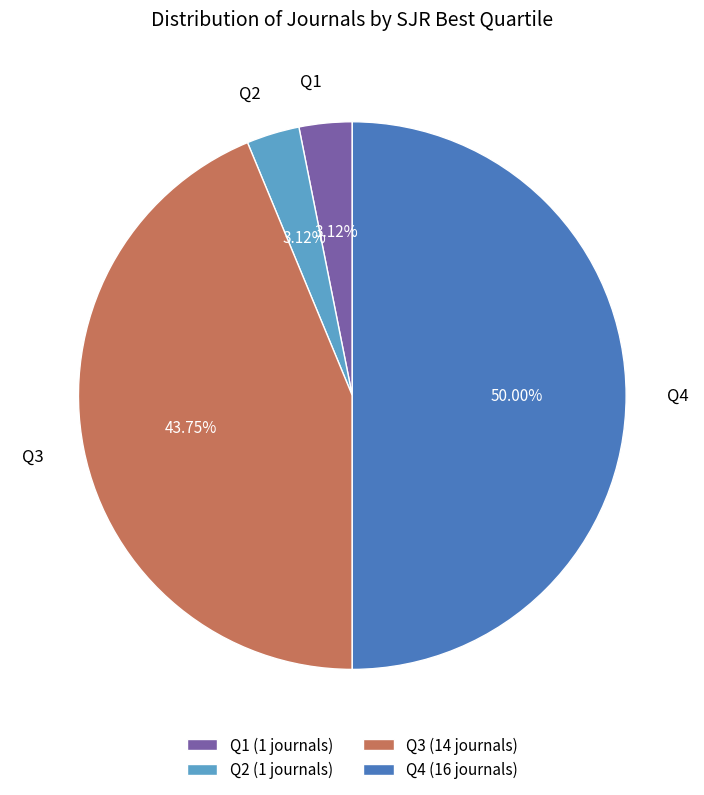

Approximately how many times larger is the value at Q2 compared to Q4?

0.1